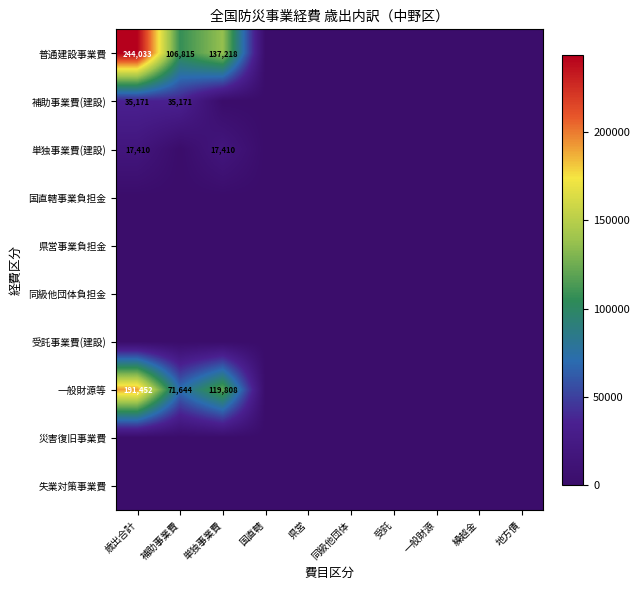

The 普通建設事業費 series shows 244033 at 歳出合計. True or false?

True